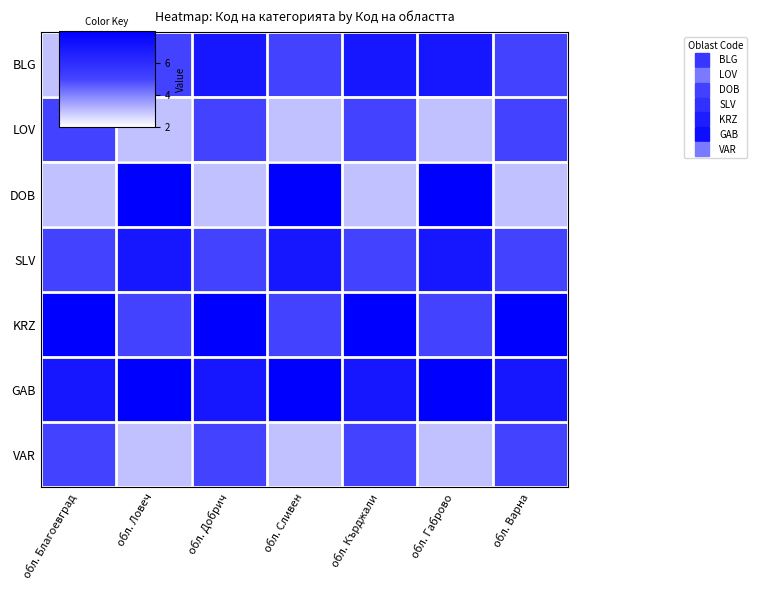

Which category has the highest value across all series?

обл. Ловеч